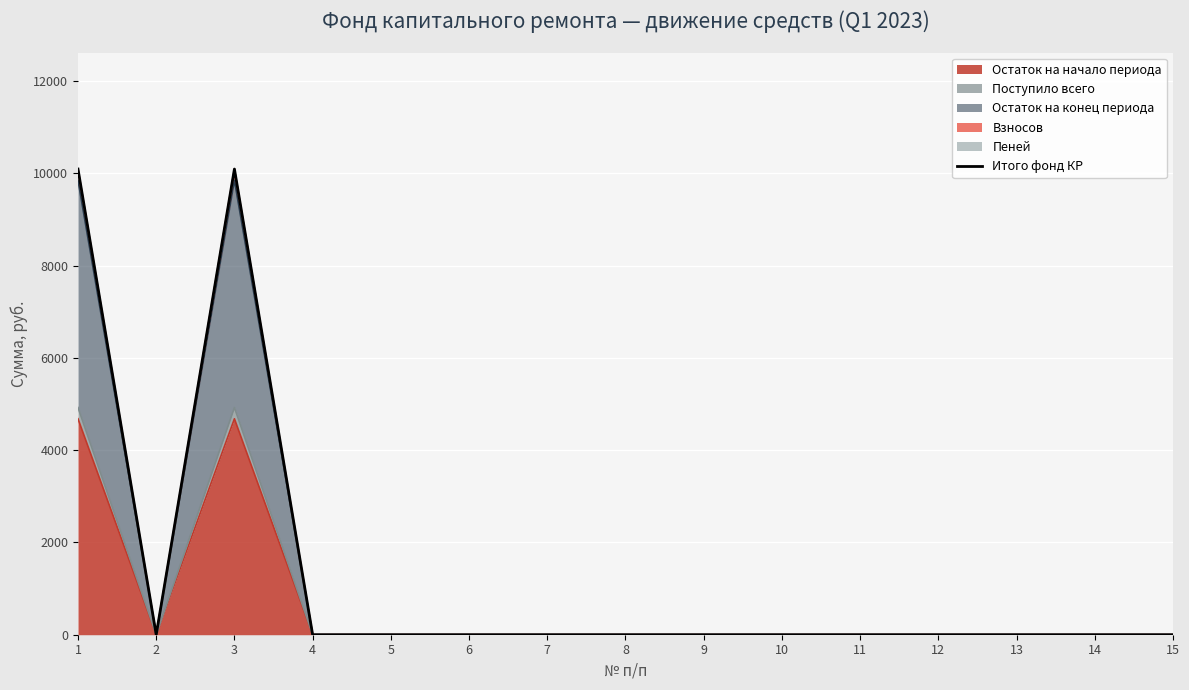

How many lines are shown in the chart?

1